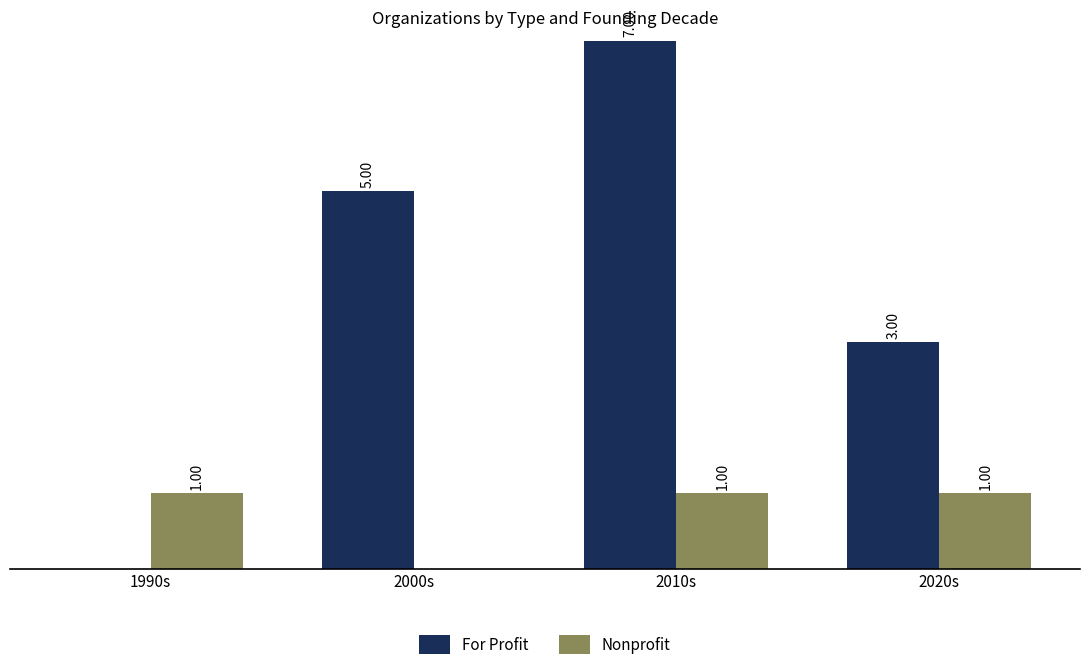

Which series changed the most between 1990s and 2000s?

For Profit